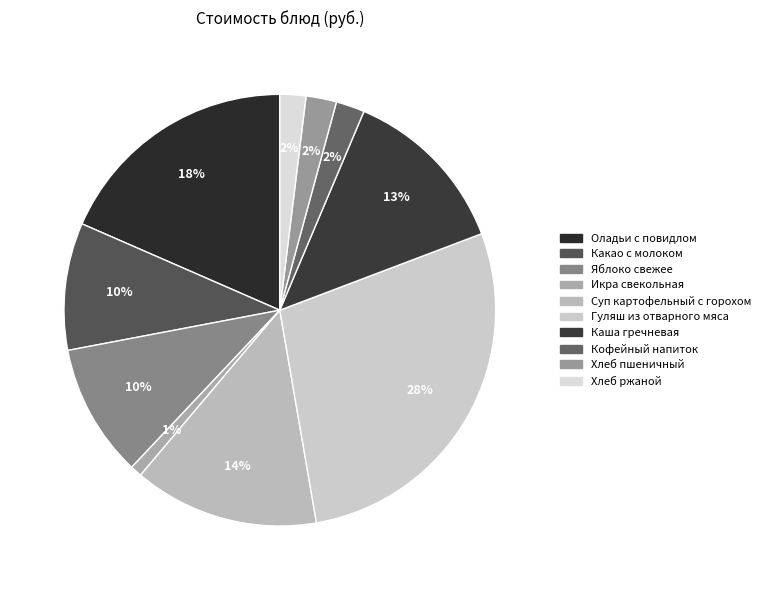

To the nearest percent, what is the combined percentage of Суп картофельный с горохом and Кофейный напиток?

16%